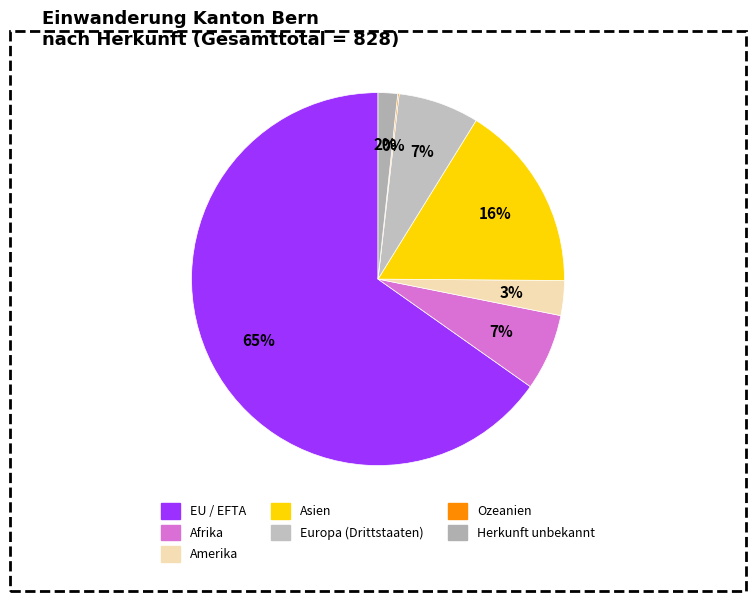

To the nearest percent, what is the combined percentage of EU / EFTA and Ozeanien?

65%